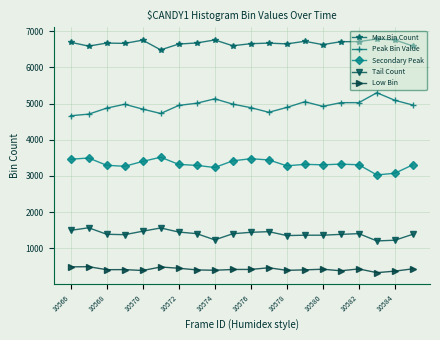

Which series has the largest total across all categories?

Max Bin Count